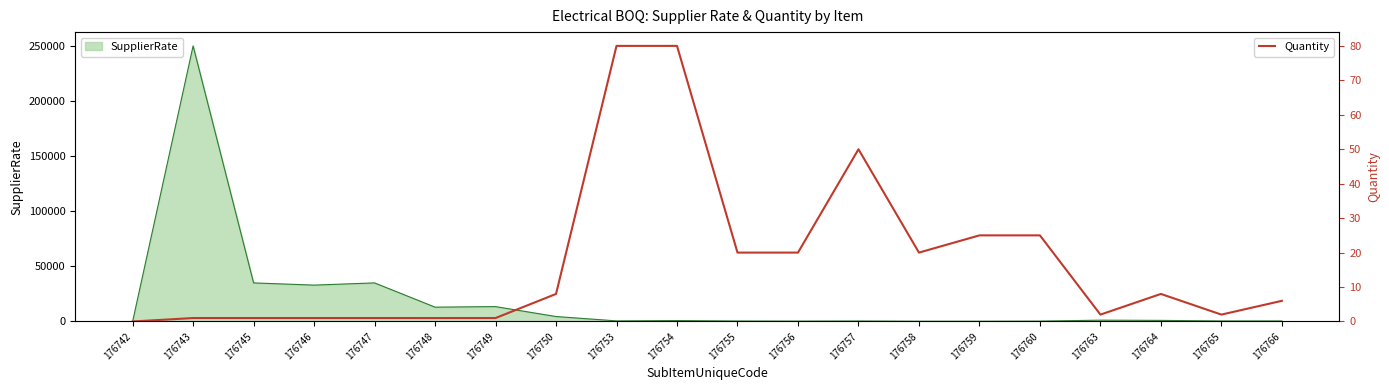

True or false: SupplierRate has a value of 550 at 176753.

True